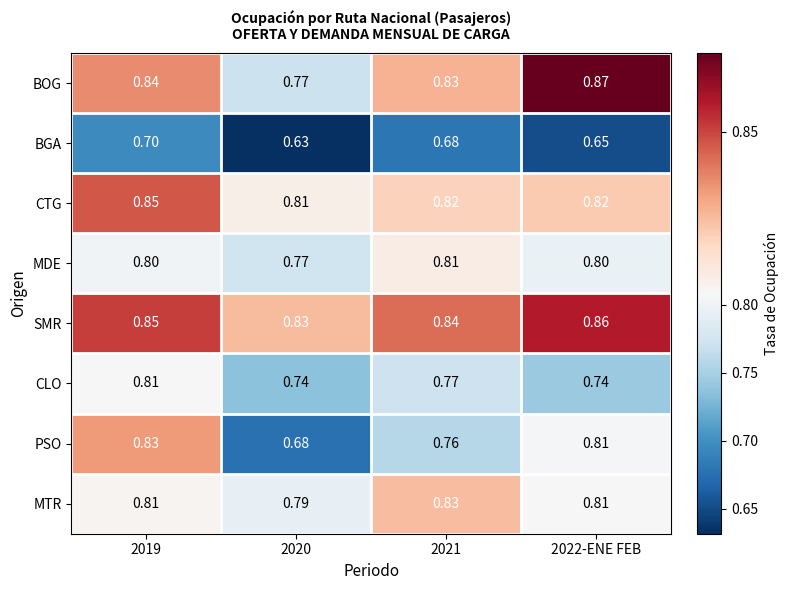

Between 2021 and 2022-ENE FEB, which series saw the biggest shift?

PSO